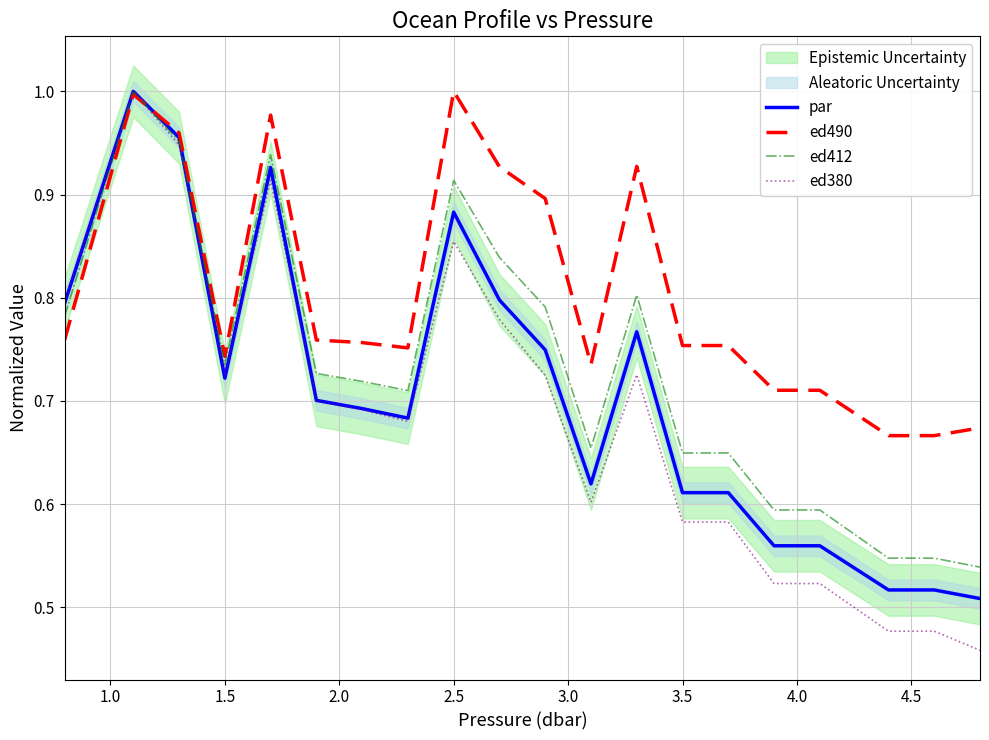

True or false: par has a value of 0.3 at 1.5.

False